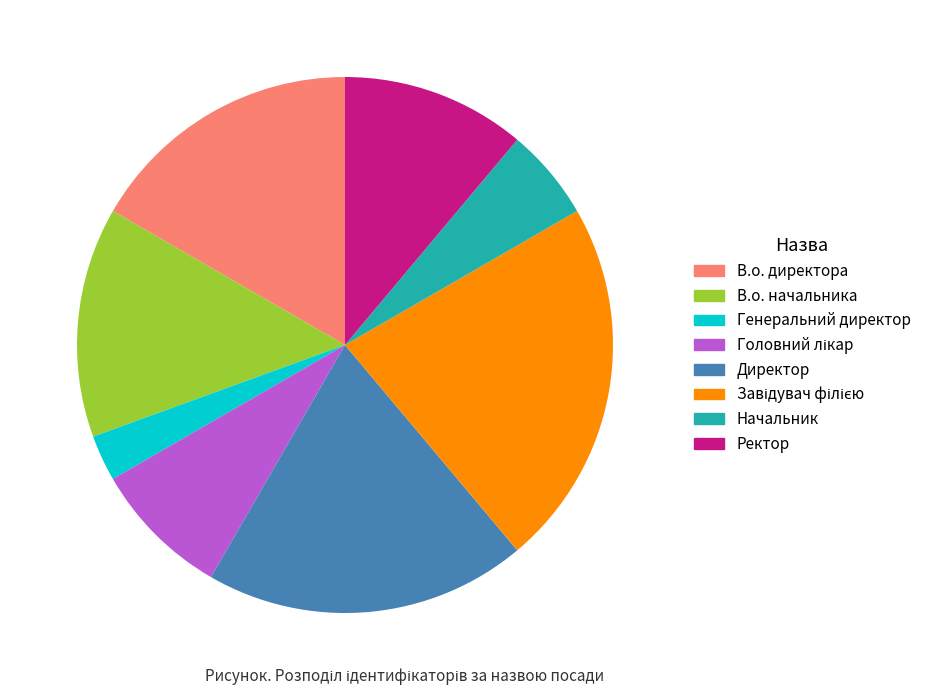

Is the sum of Директор and Начальник greater than half?

No